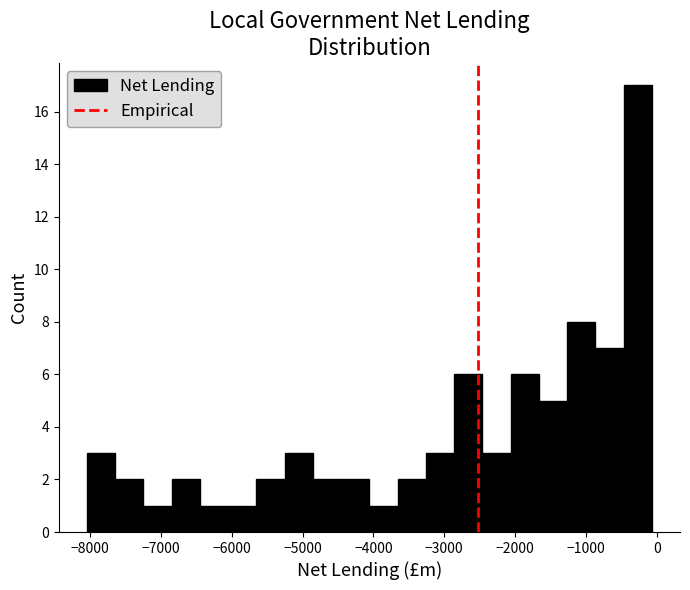

Read against the x-axis, roughly where is the centre of the tallest bar?

-300